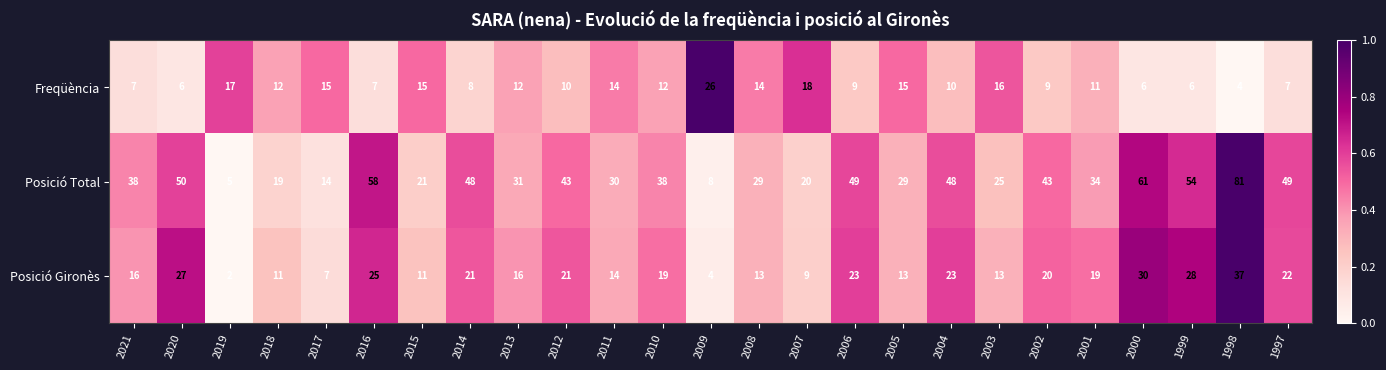

The value of Posició Gironès at 2001 is 10. True or false?

False